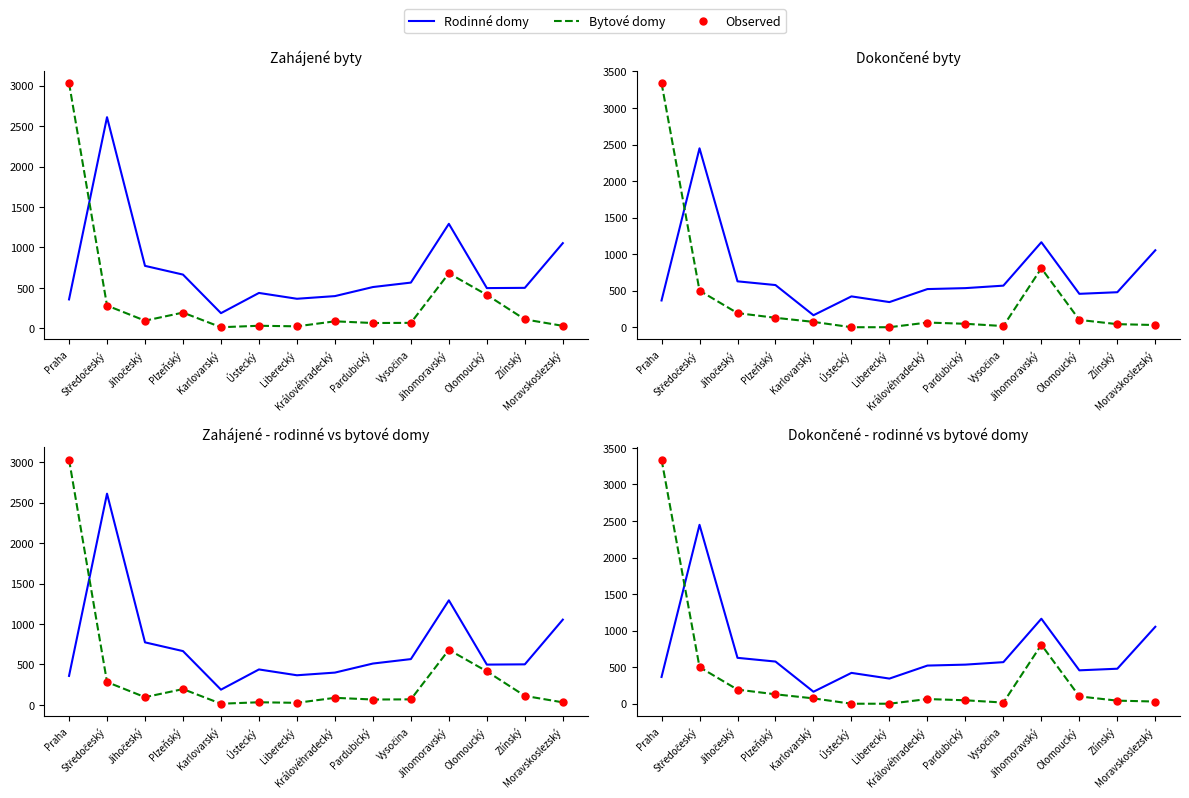

Which series contains the highest Y value?

Dokončené - bytové domy